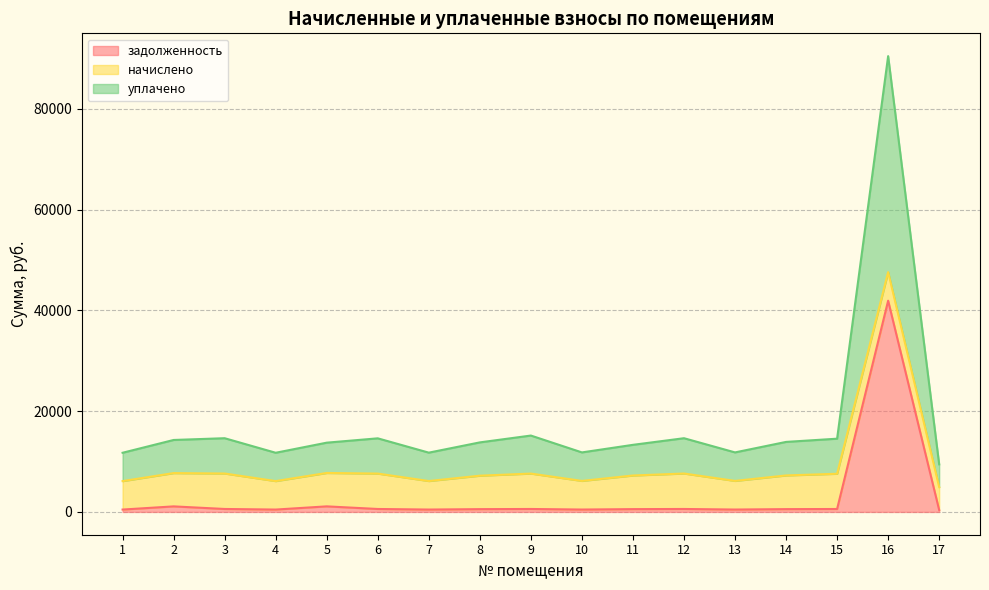

True or false: уплачено has more than 1 interior local peaks.

True